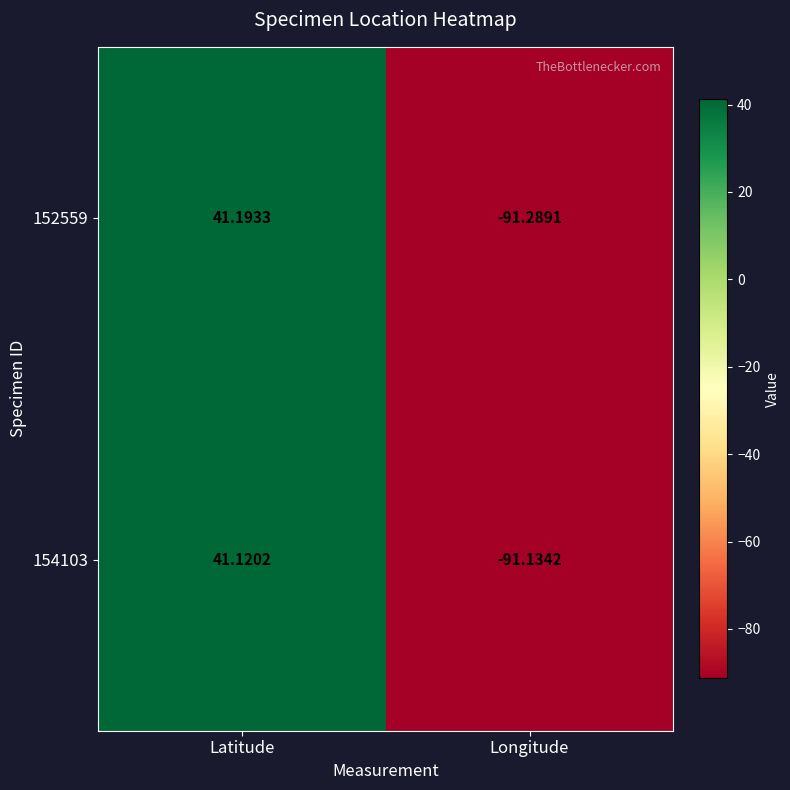

List the series in order of their peak value, lowest first.

154103, 152559